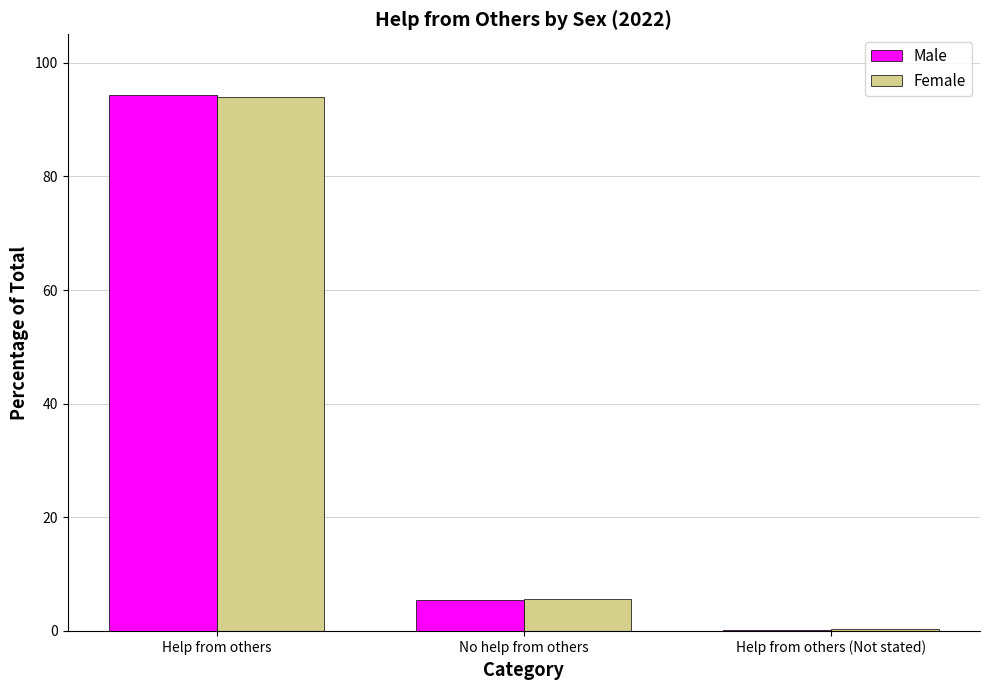

How many groups of bars are there?

3